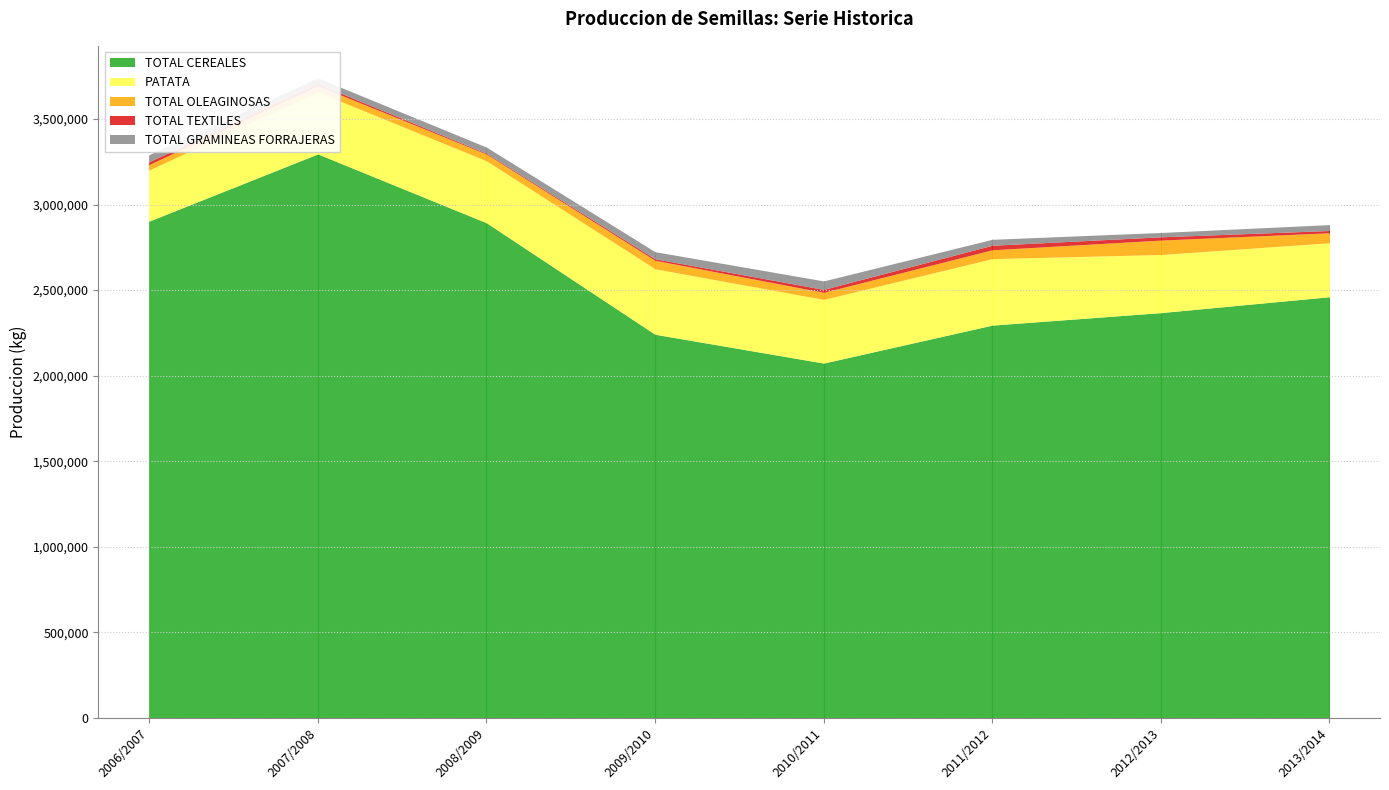

True or false: TOTAL TEXTILES has more than 2 points higher than both neighbors.

False